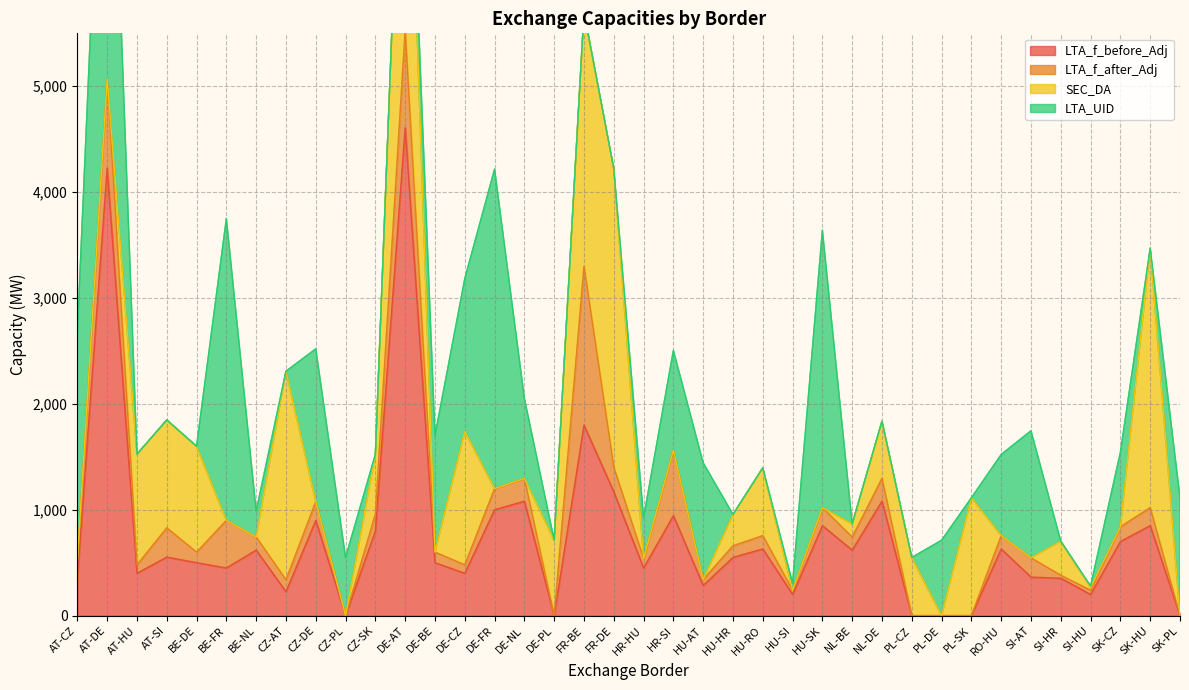

The LTA_f_before_Adj series shows 285 at HU-AT. True or false?

True